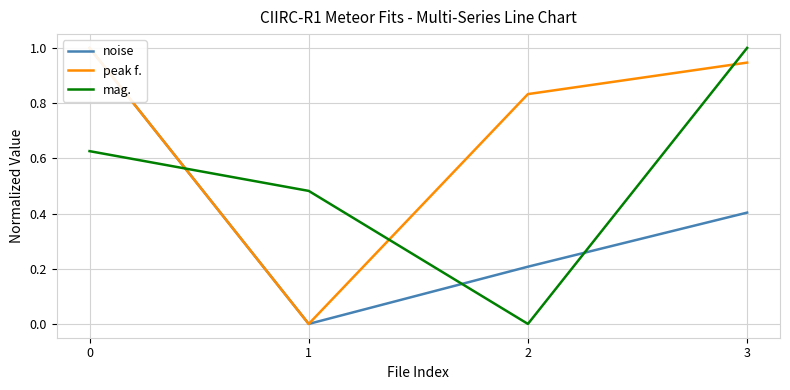

What is the difference between the noise values at 3 and 1?

0.4